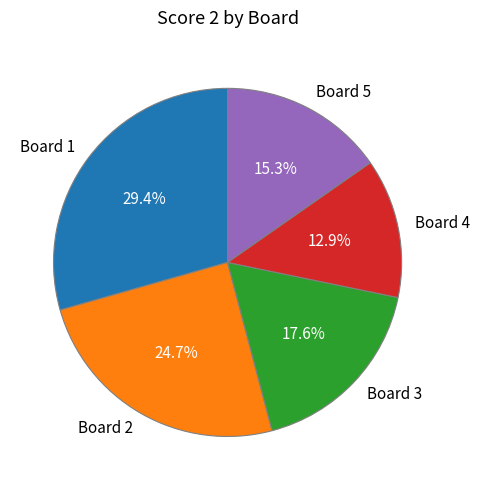

What percentage do Board 4 and Board 2 together represent?

37.6%